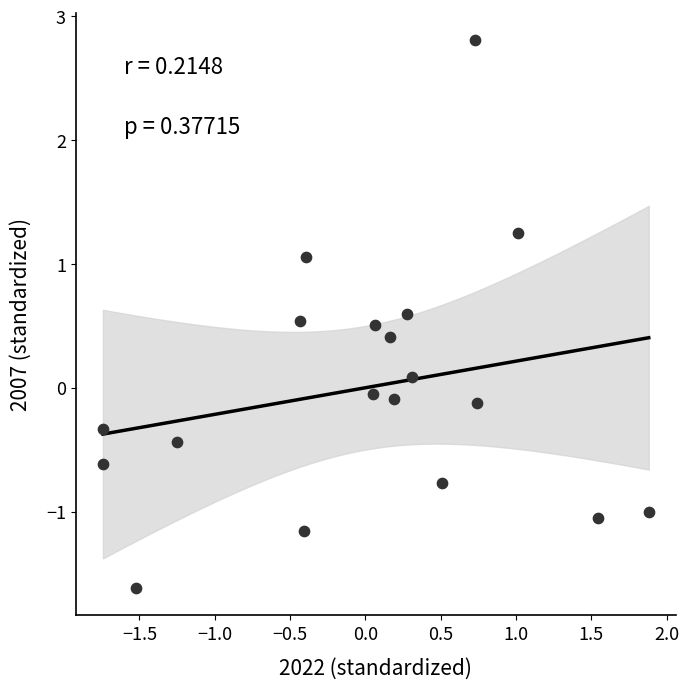

What is the range of Y values (max minus min)?

4.4